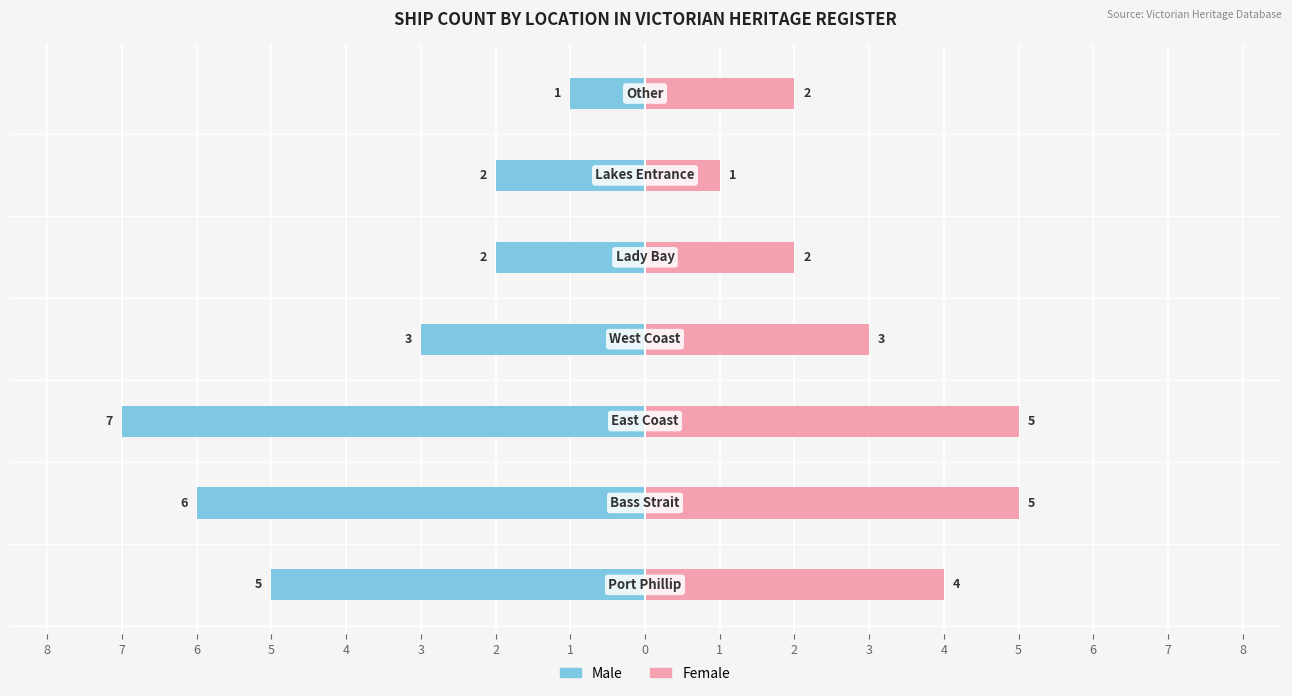

Between 8 and 7, which is larger?

8